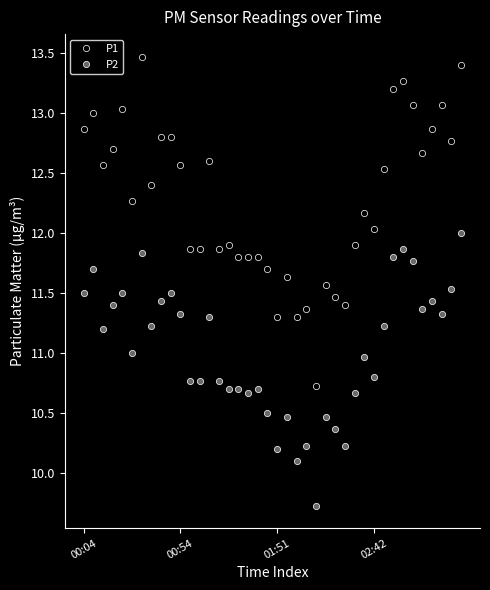

True or false: P1 and P2 cross at least once.

False